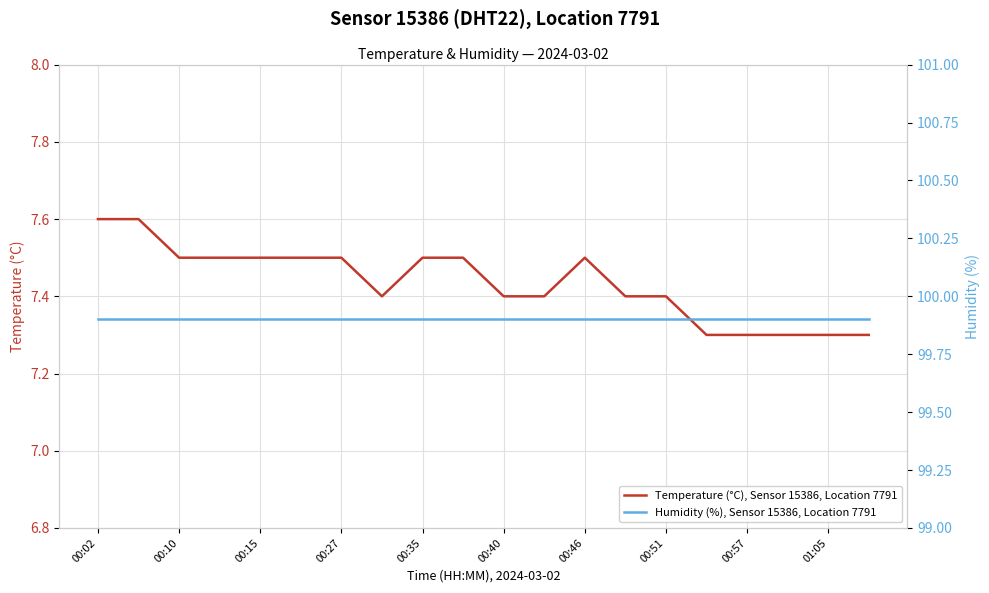

What is the minimum value for Temperature (°C), Sensor 15386, Location 7791?

7.3